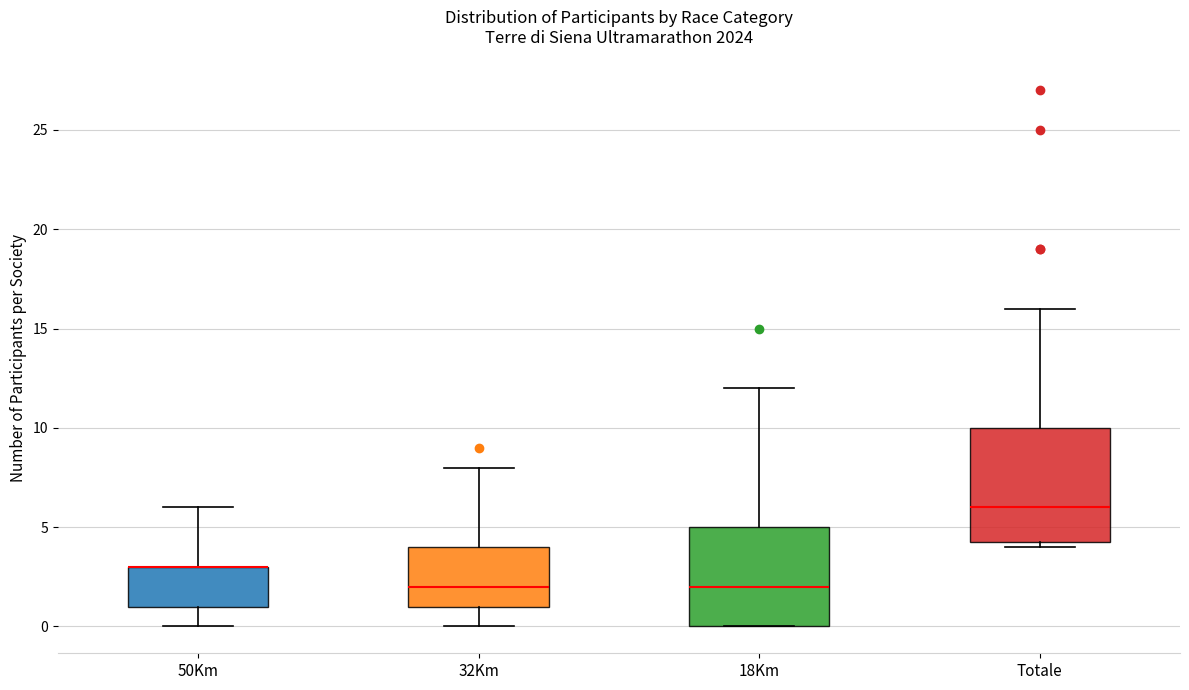

Where is the upper edge of the box for Totale on the y-axis? The values are not printed on the chart, so give them approximately, as read against the axis.

10.0